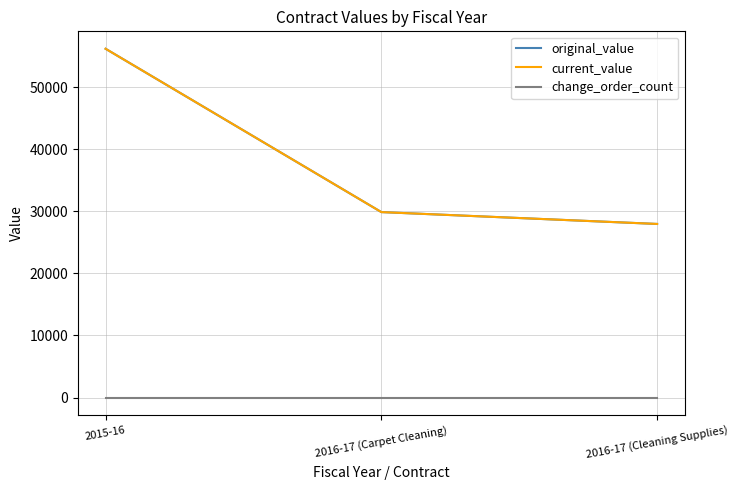

The original_value series shows 29869.4 at 2016-17 (Carpet Cleaning). True or false?

True